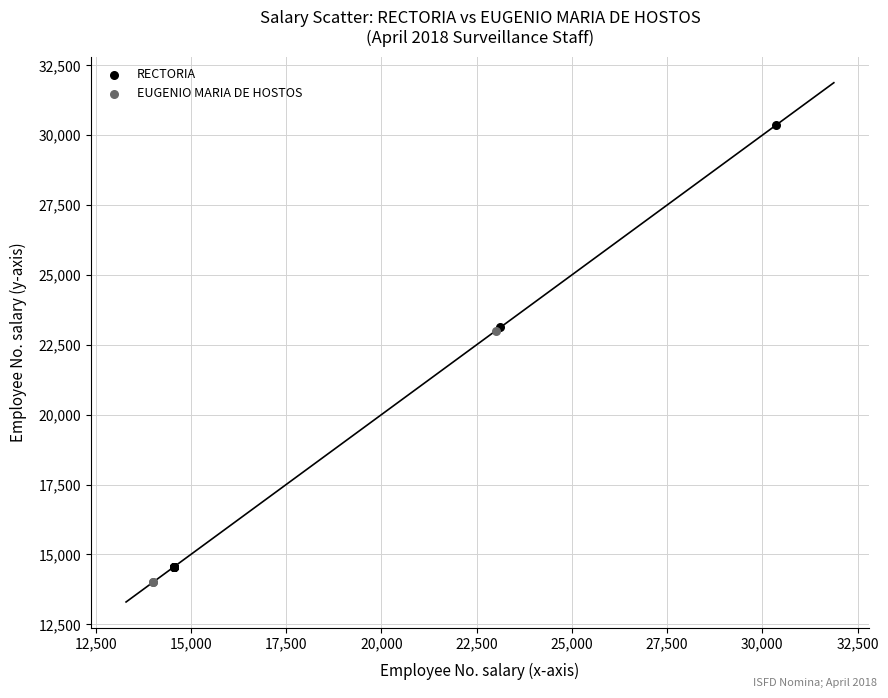

What are all the series names shown in the legend?

RECTORIA, EUGENIO MARIA DE HOSTOS